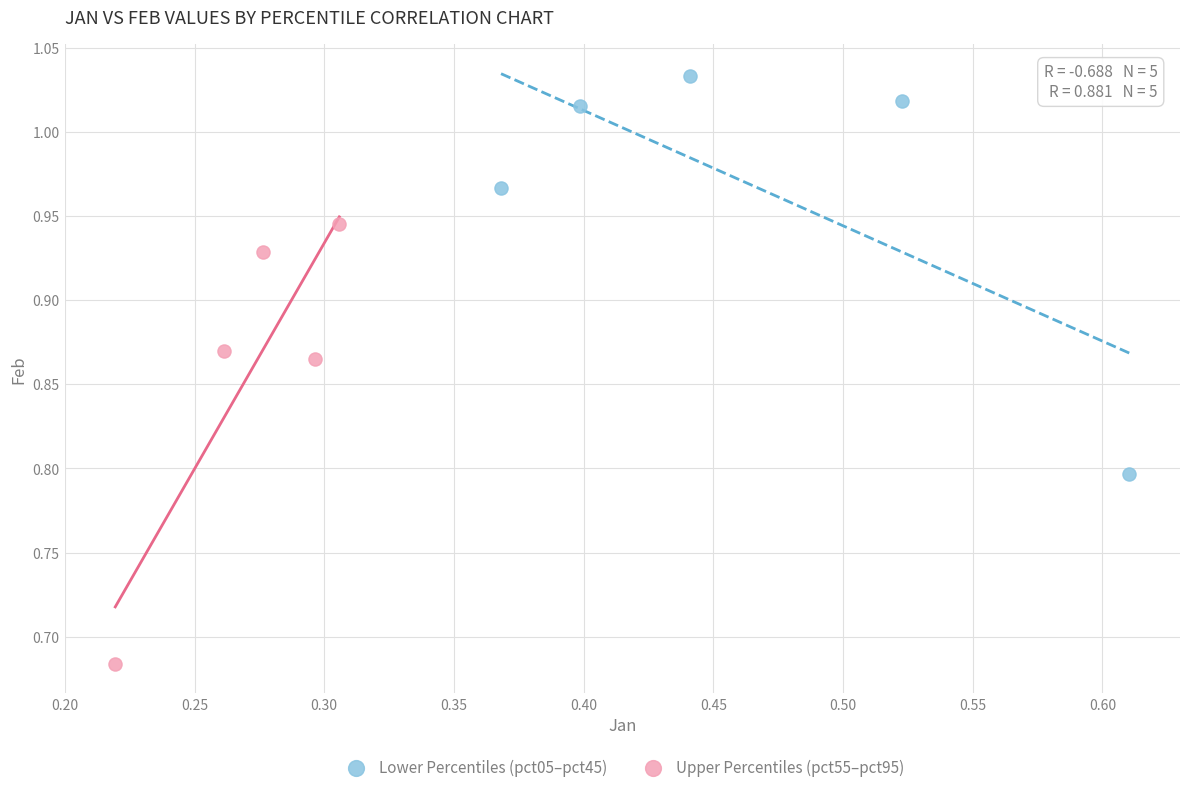

What are all the series names shown in the legend?

Lower Percentiles (pct05–pct45), Upper Percentiles (pct55–pct95)